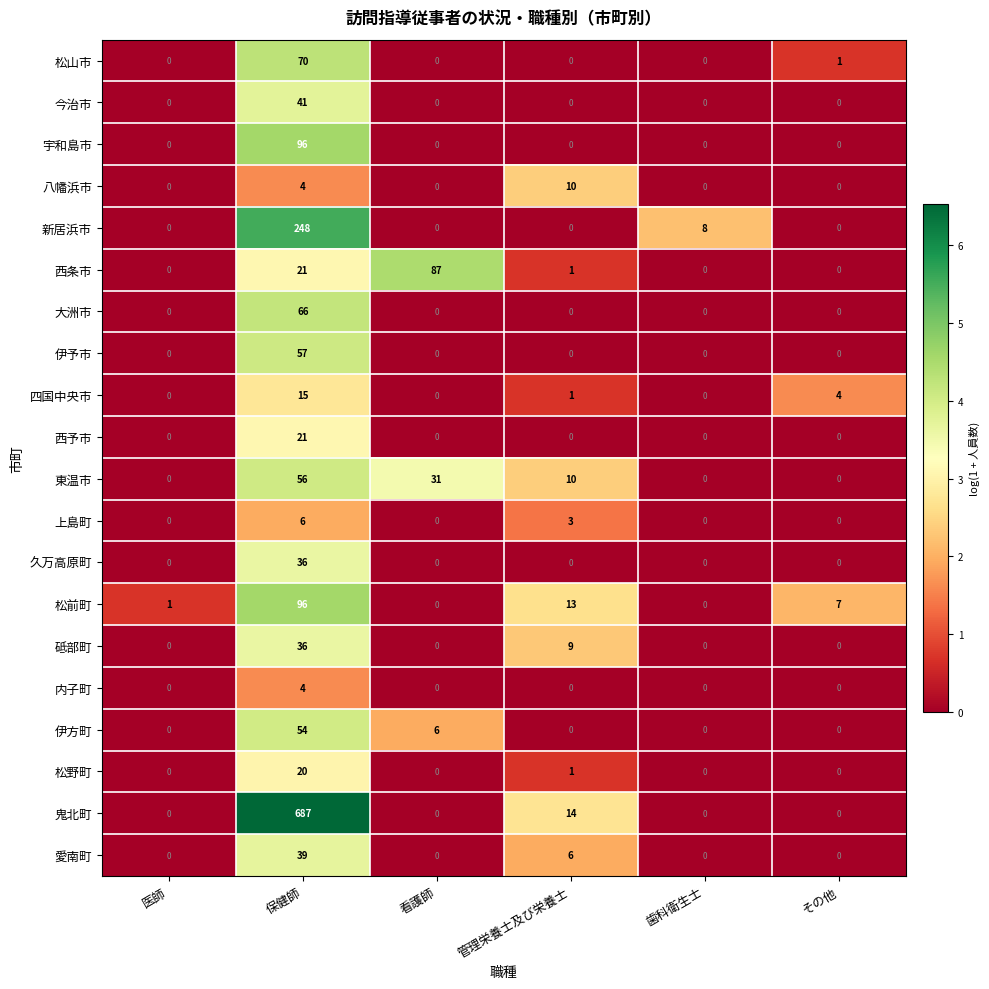

Which series has the largest total across all categories?

鬼北町